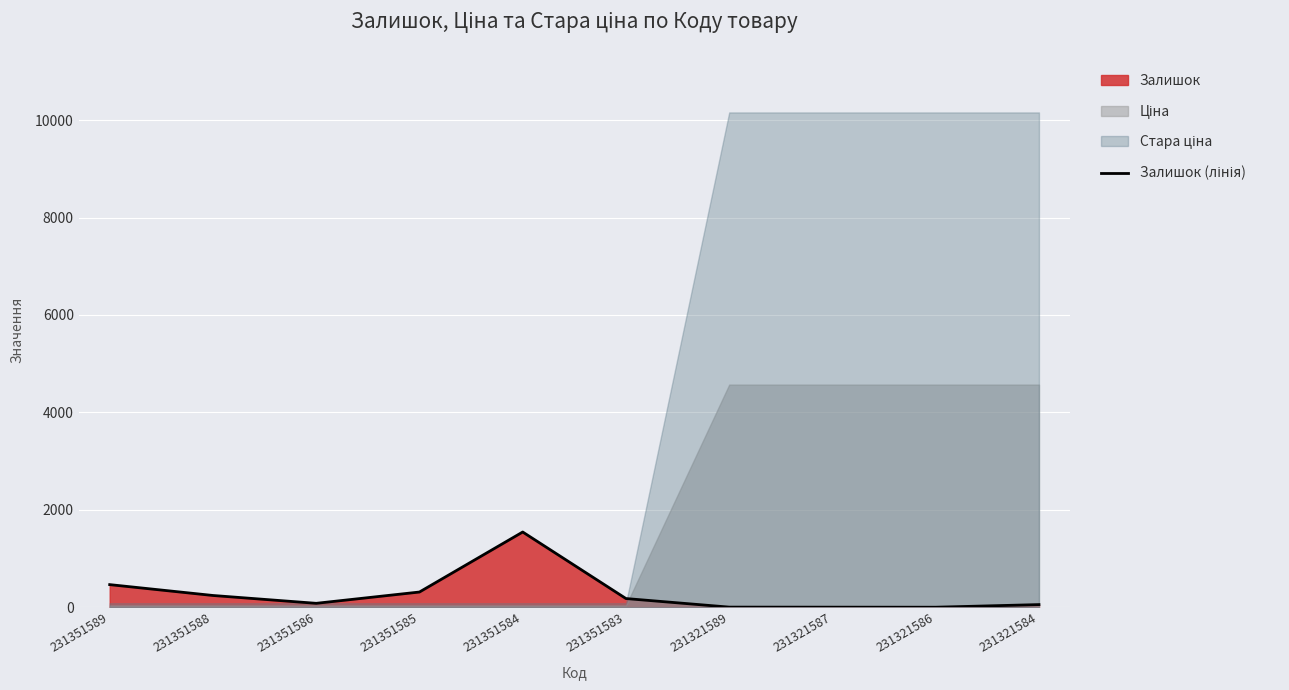

Where is the first local maximum?

231351584